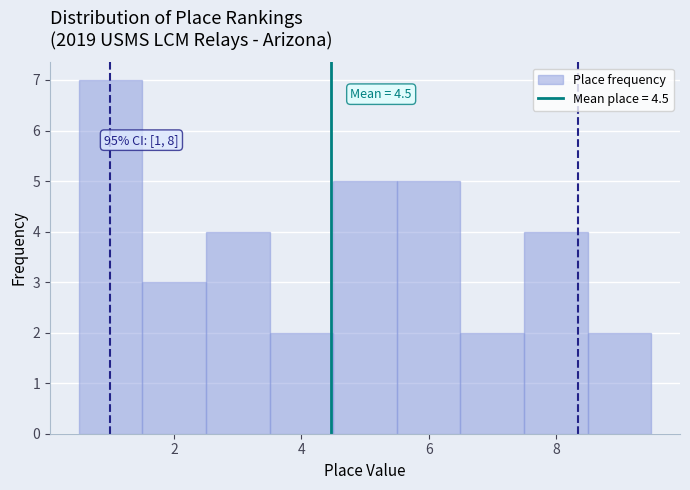

Which range on the x-axis has the tallest bar?

0.5 to 1.5